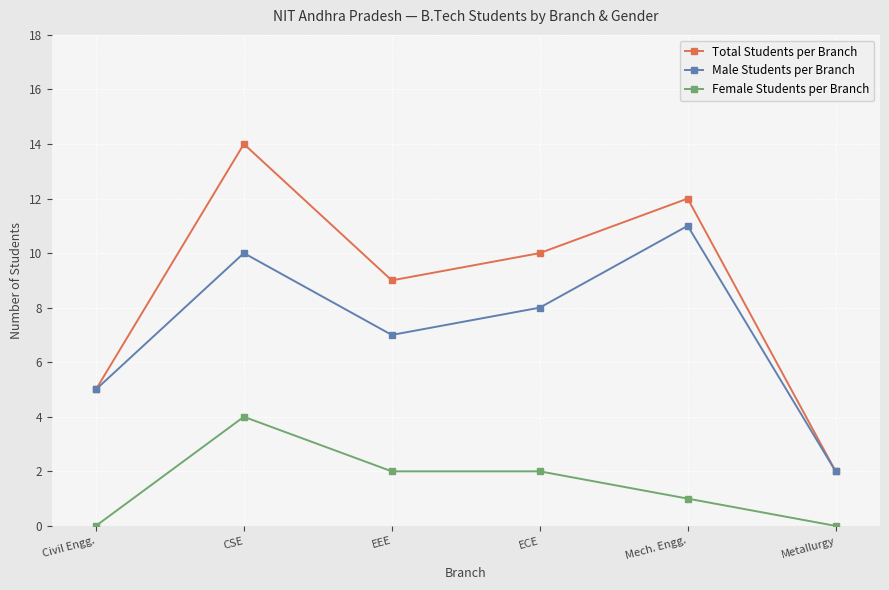

Is the value of Female Students per Branch at ECE greater than the value of Total Students per Branch at ECE?

No